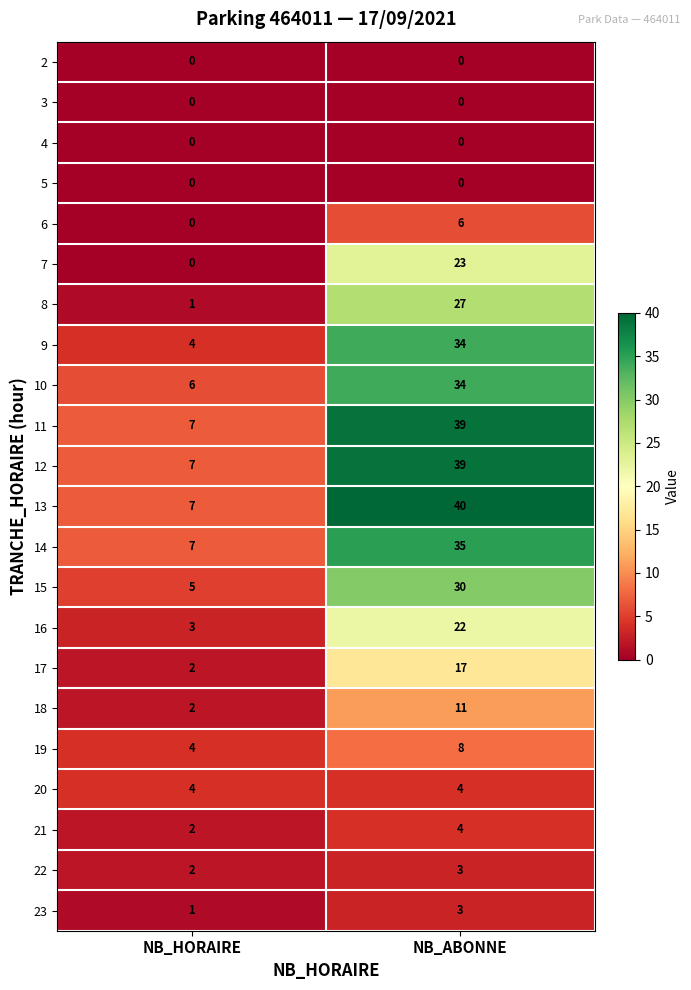

What is the approximate value of 9 at NB_ABONNE?

34